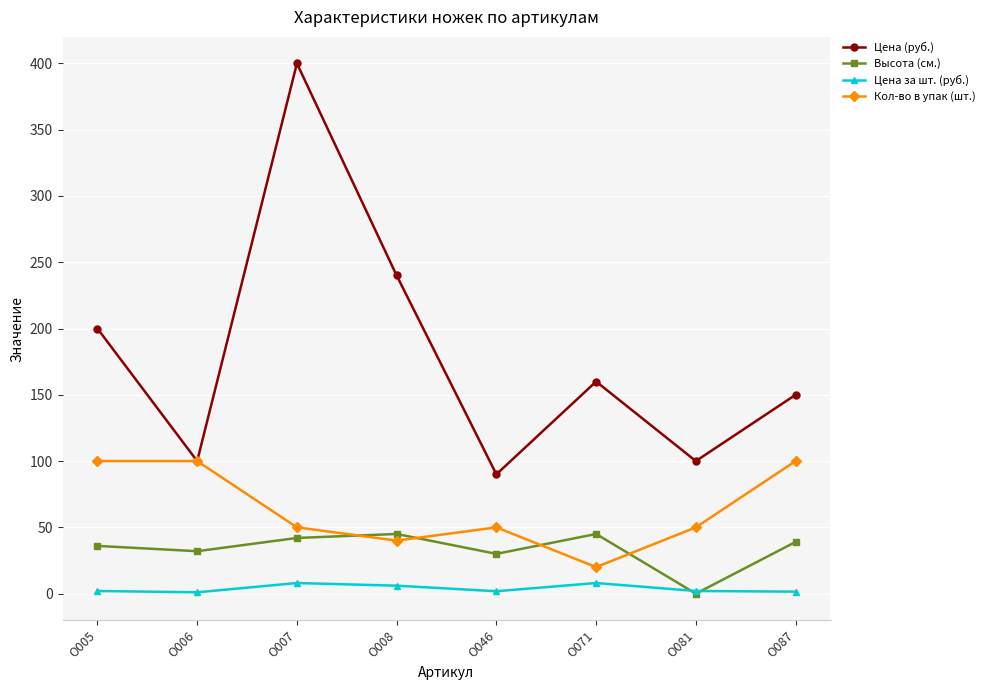

Which series has the largest range (max minus min)?

Цена (руб.)